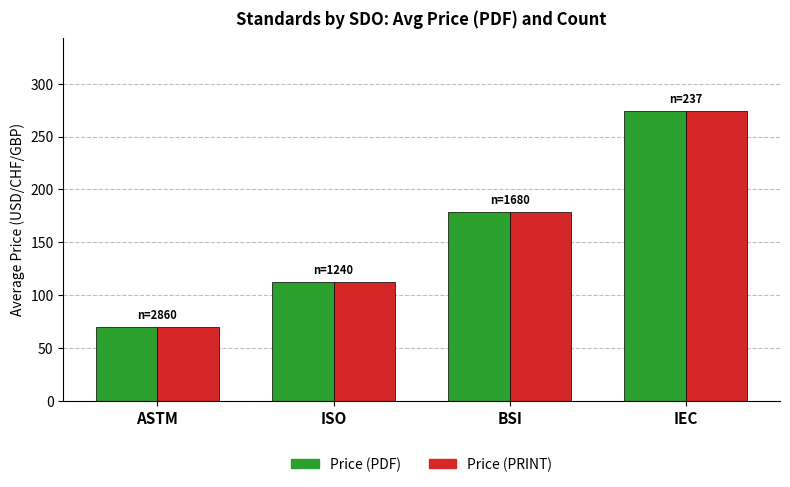

The Price (PDF) series shows 69.5 at ASTM. True or false?

True